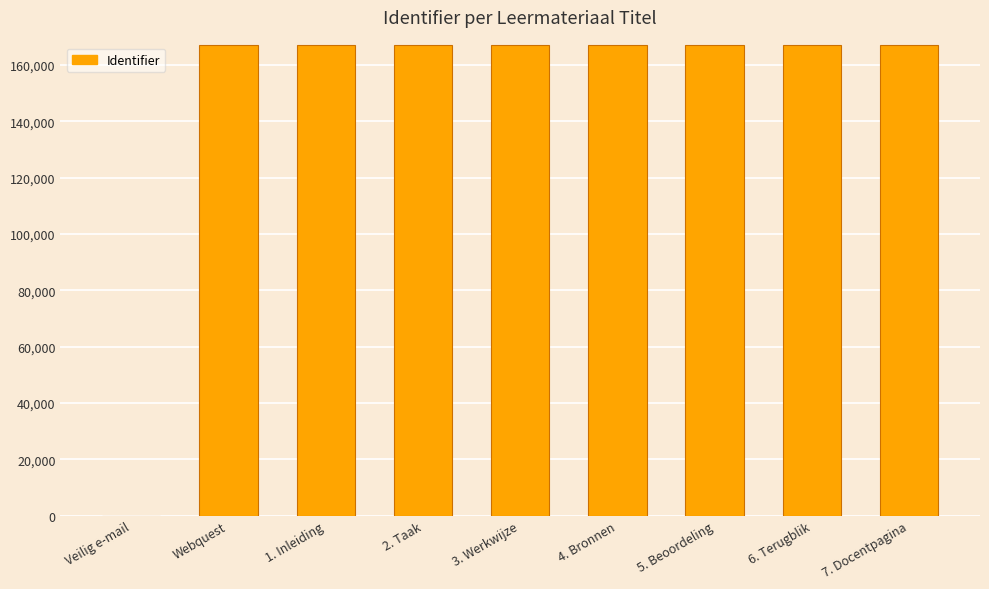

What is the greatest value displayed?

167013